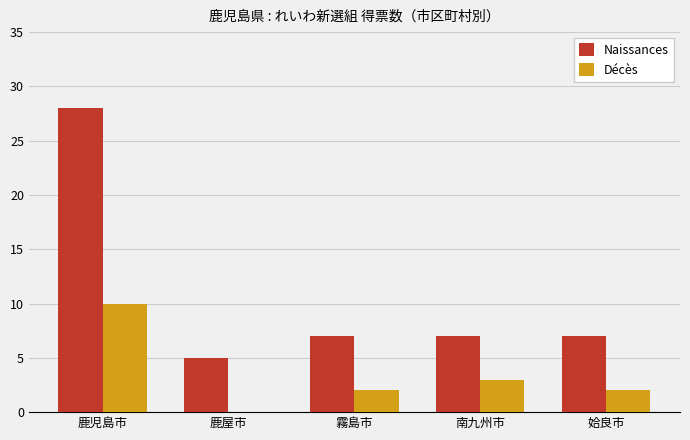

Read the Naissances value at 霧島市.

7